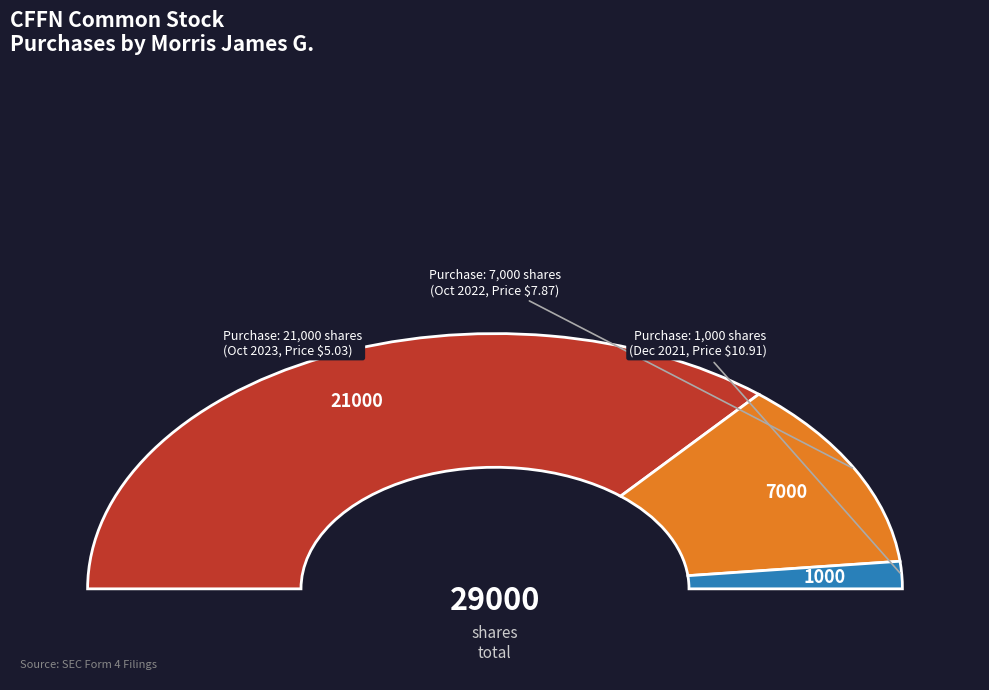

To the nearest percent, what portion does 2021-12-20 (Morris James G.) represent?

3%